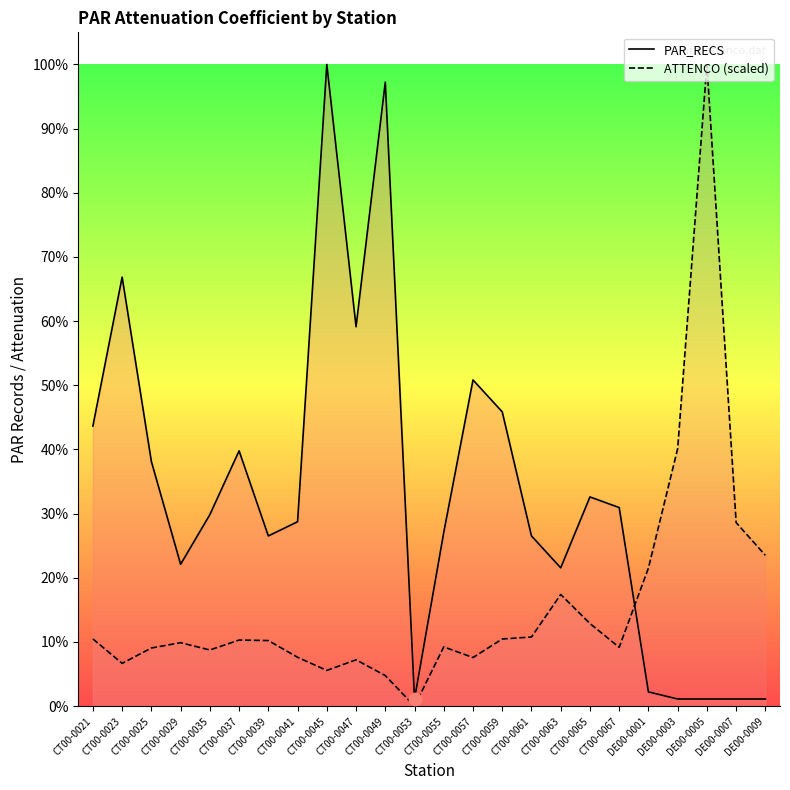

What are all the series names shown in the legend?

PAR_RECS line, ATTENCO (scaled) line